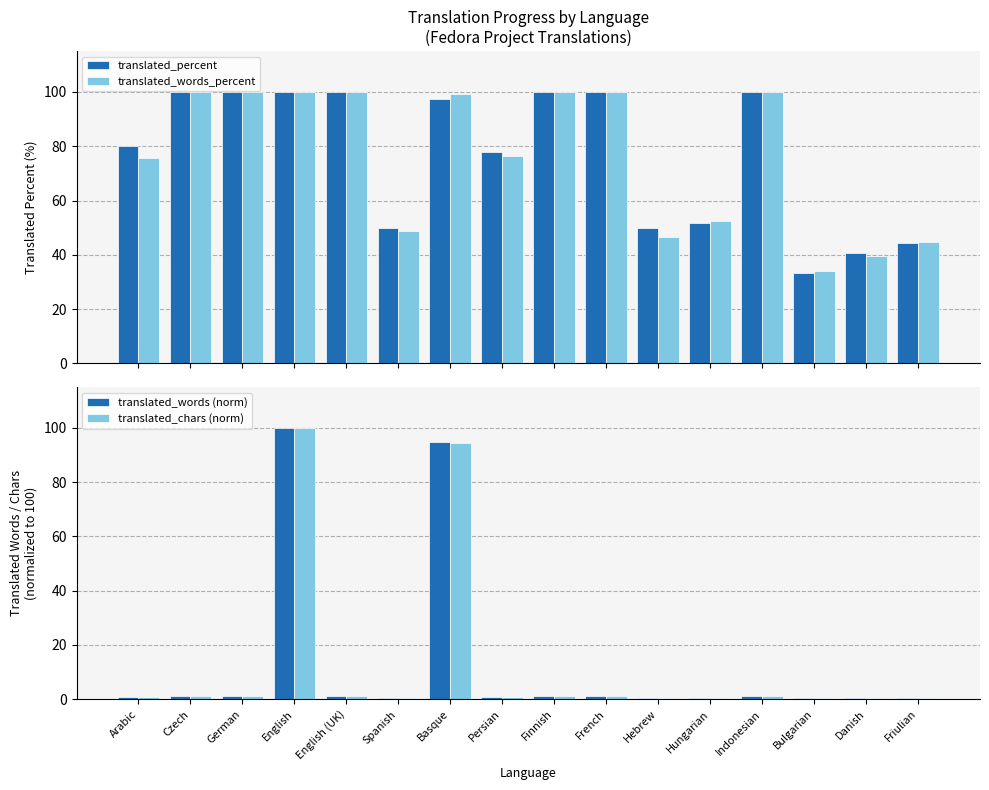

The translated_words_percent series shows 100.0 at French. True or false?

True